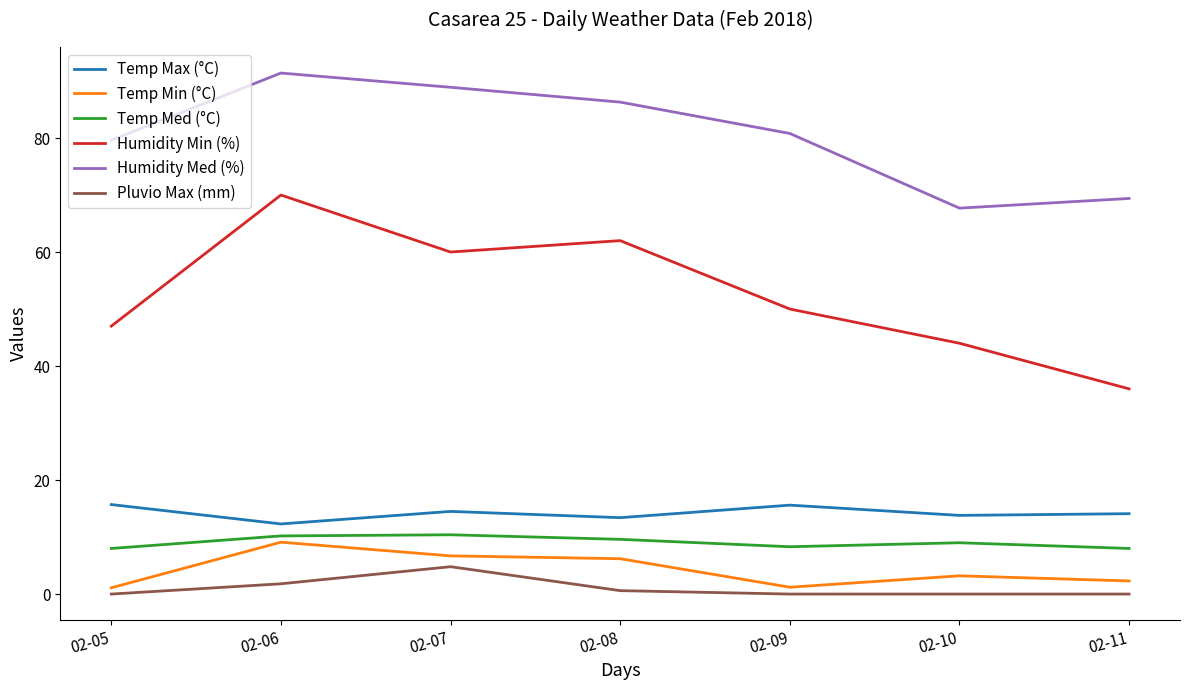

What is the minimum value for Humidity Min (%)?

36.0